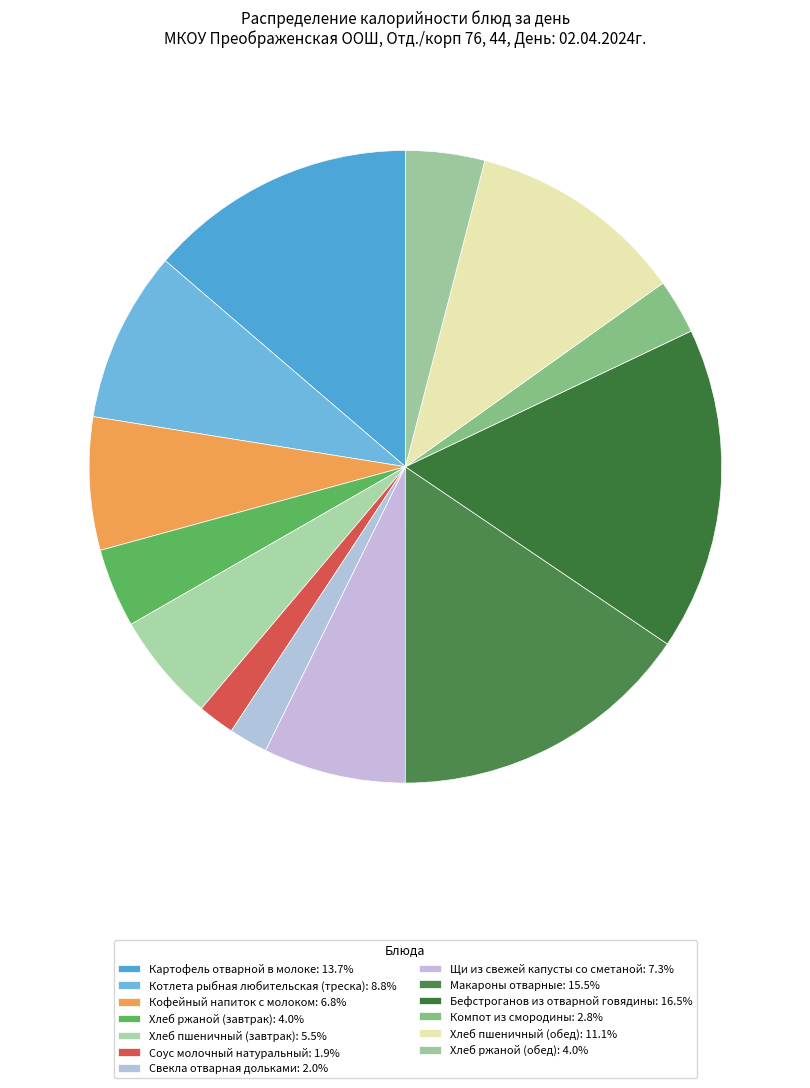

Do Картофель отварной в молоке and Хлеб ржаной (обед) together represent more than half of the pie?

No